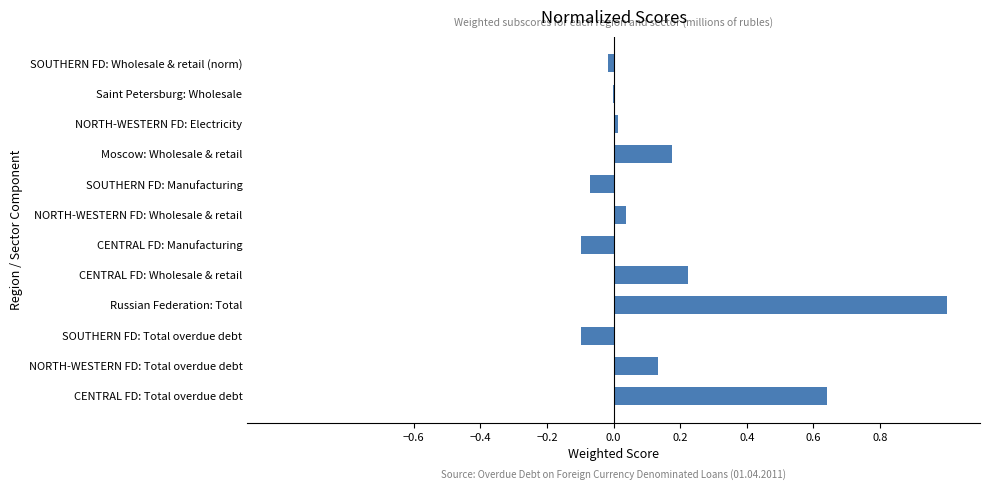

Is it true that the value at CENTRAL FD: Manufacturing is -0.1?

True